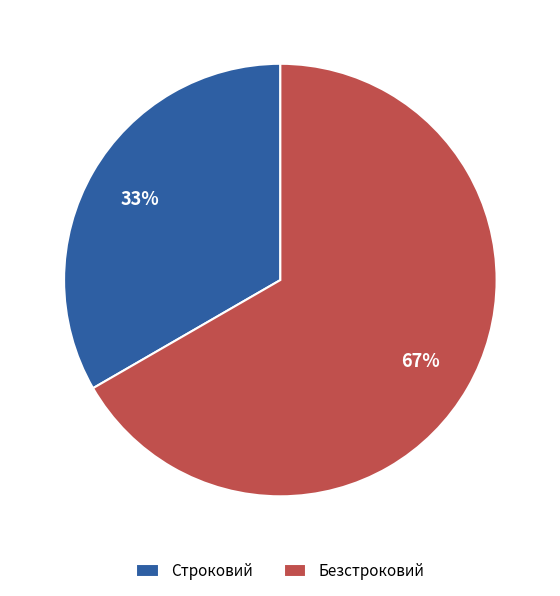

Do Строковий and Безстроковий together represent more than half of the pie?

Yes